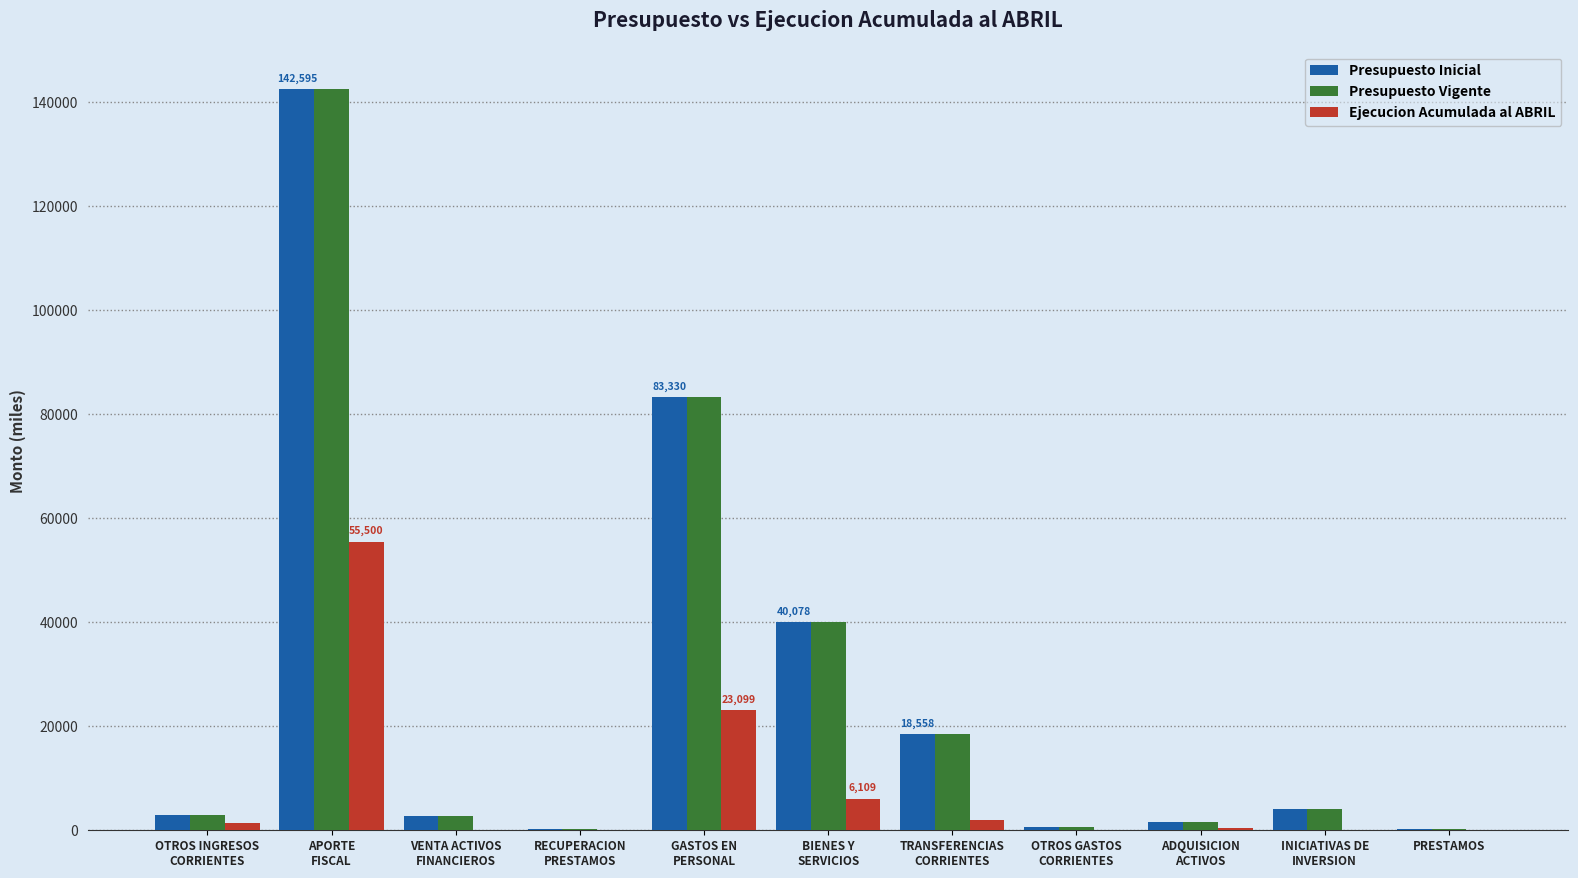

Are the bars horizontal?

No